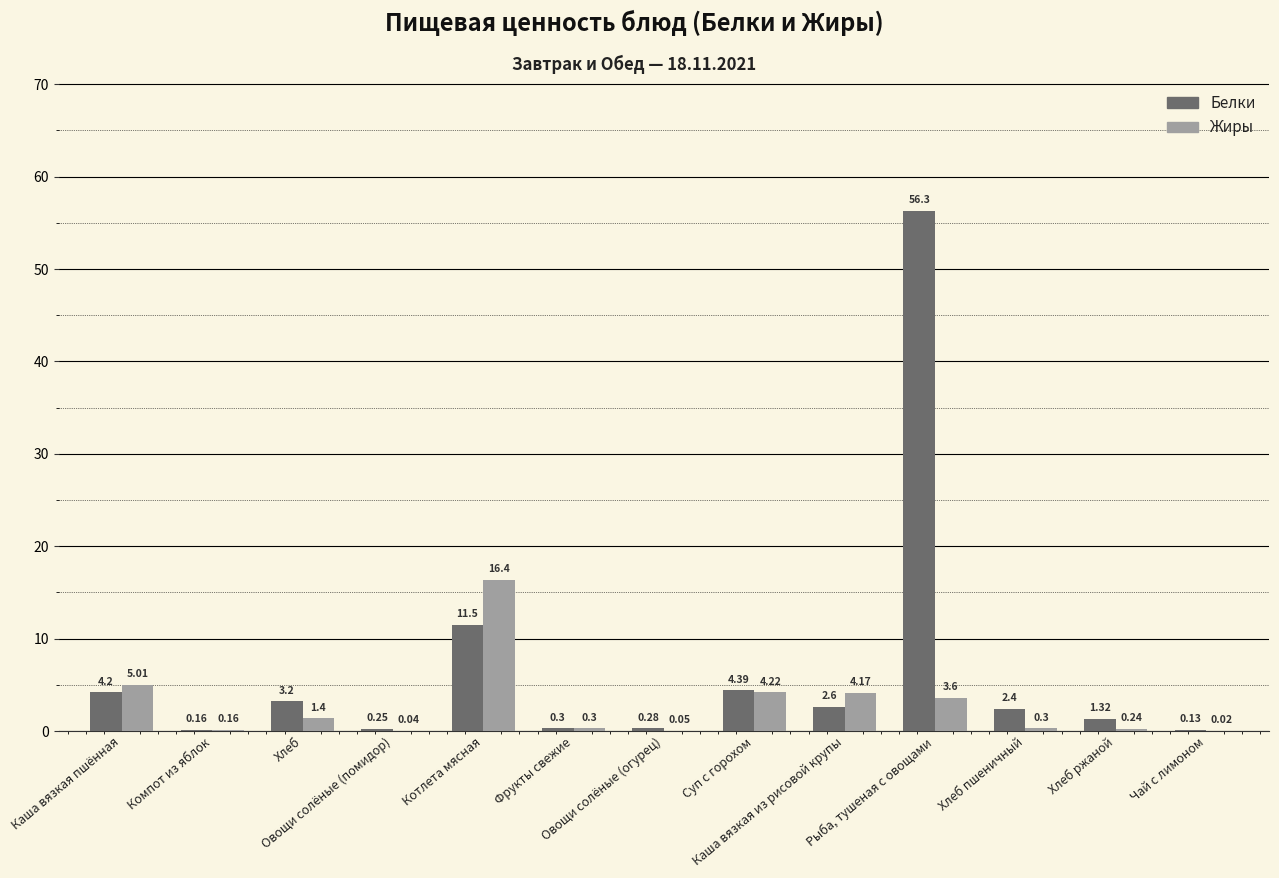

What is the sum of all Белки values?

87.0